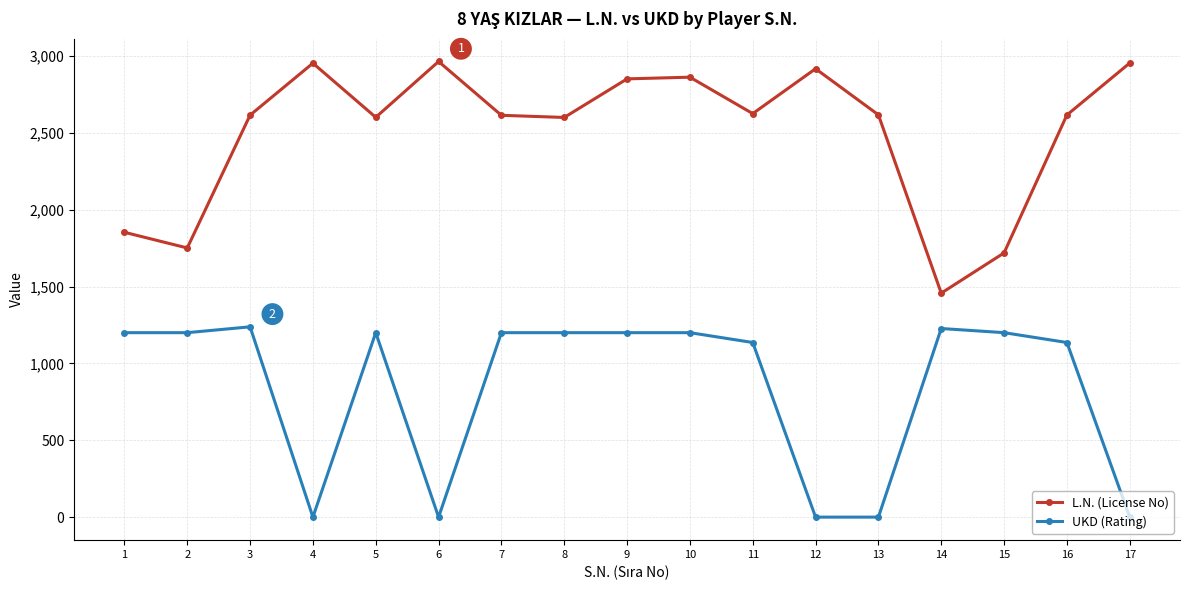

Between 10 and 14, which series saw the biggest shift?

L.N. (License No)